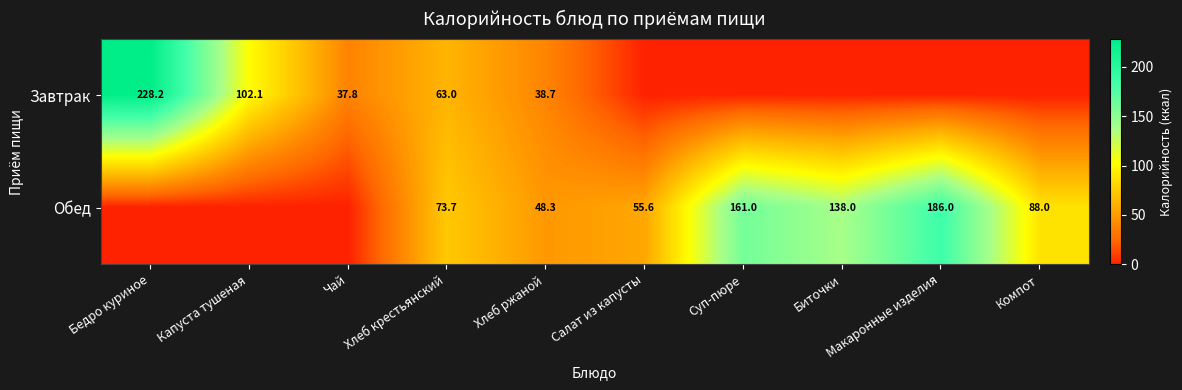

Which series has the largest range (max minus min)?

Завтрак